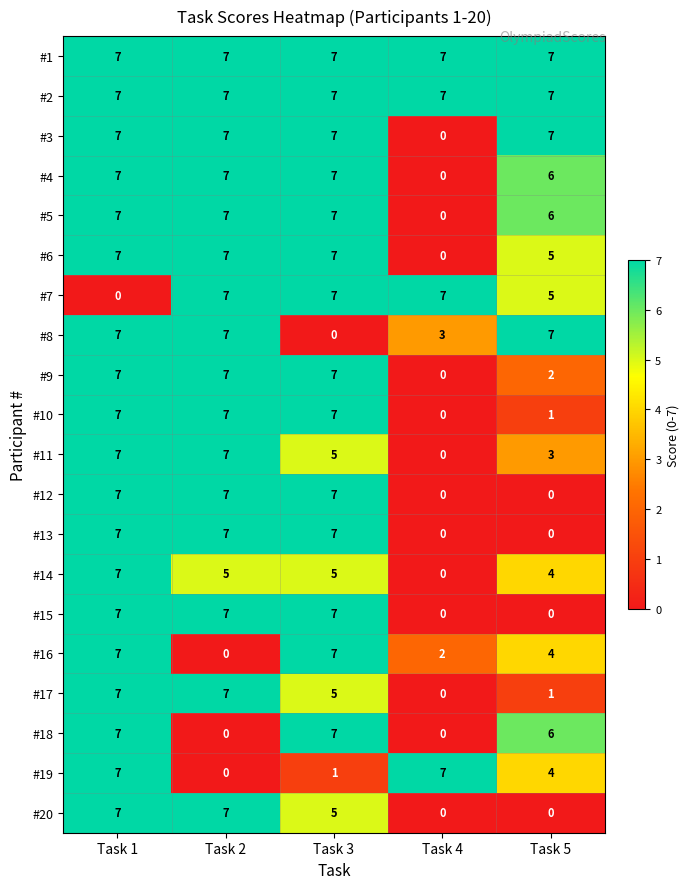

What is the average value of the #12 series?

4